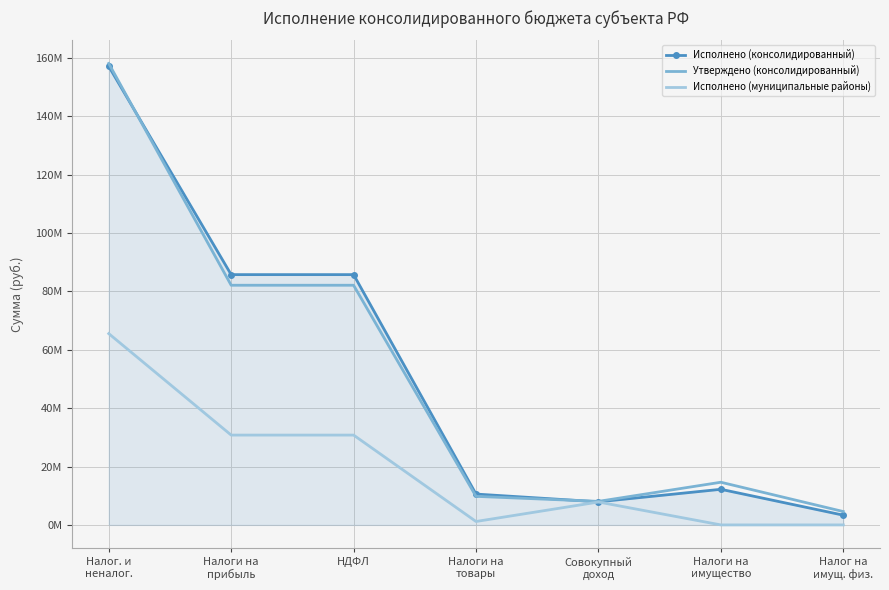

What are all the series names shown in the legend?

Исполнено (консолидированный), Утверждено (консолидированный), Исполнено (муниципальные районы)